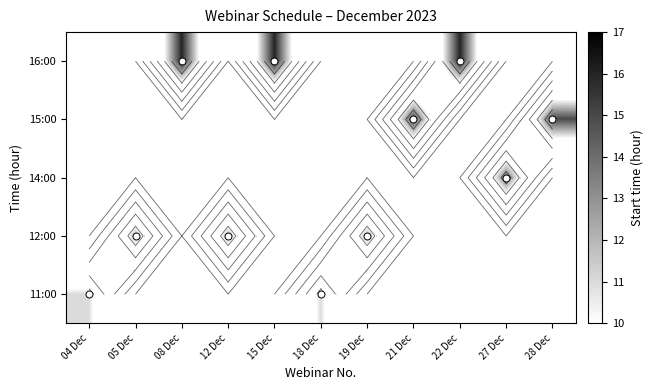

What is the maximum value for 16:00?

16